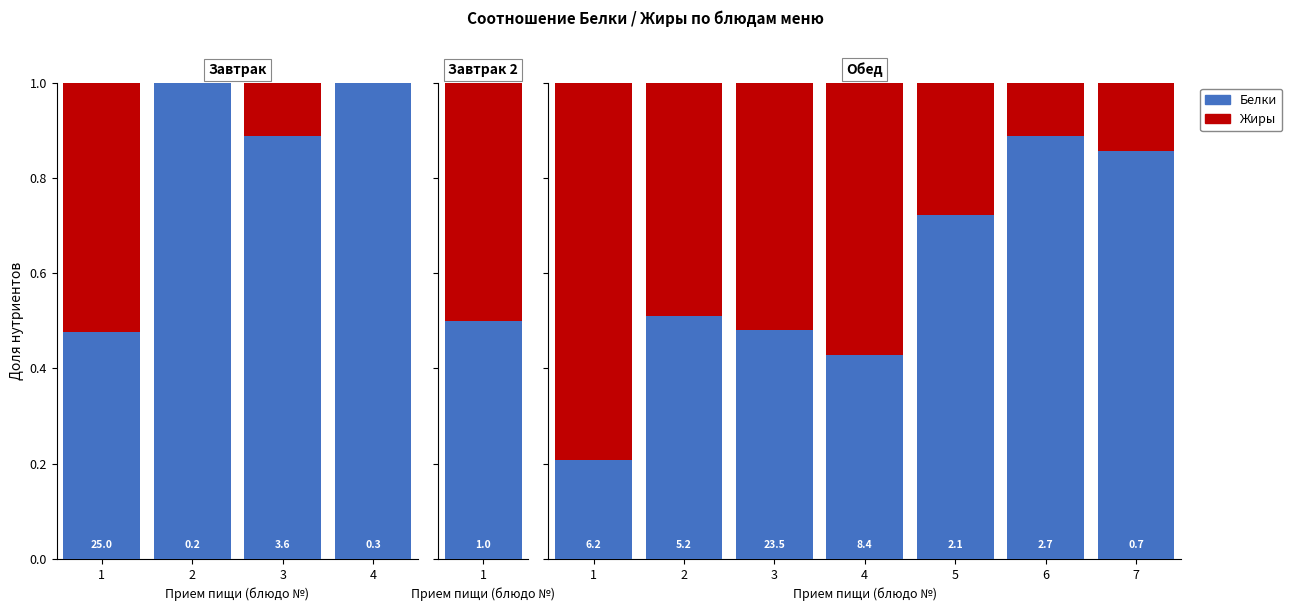

The value of Жиры at 2 is 0.7. True or false?

False